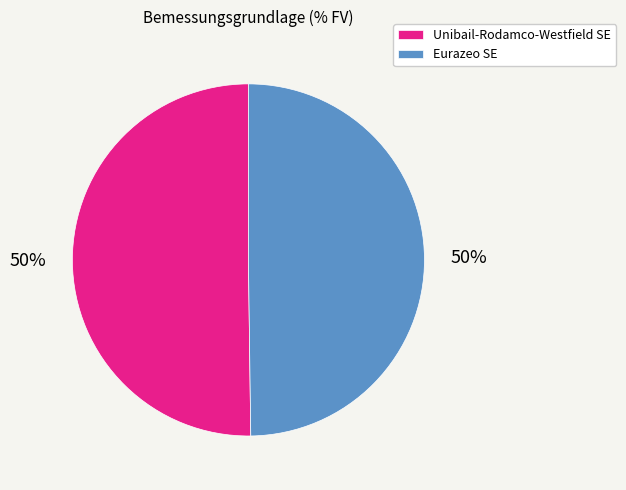

What percentage is the Eurazeo SE slice, to the nearest percent?

50%